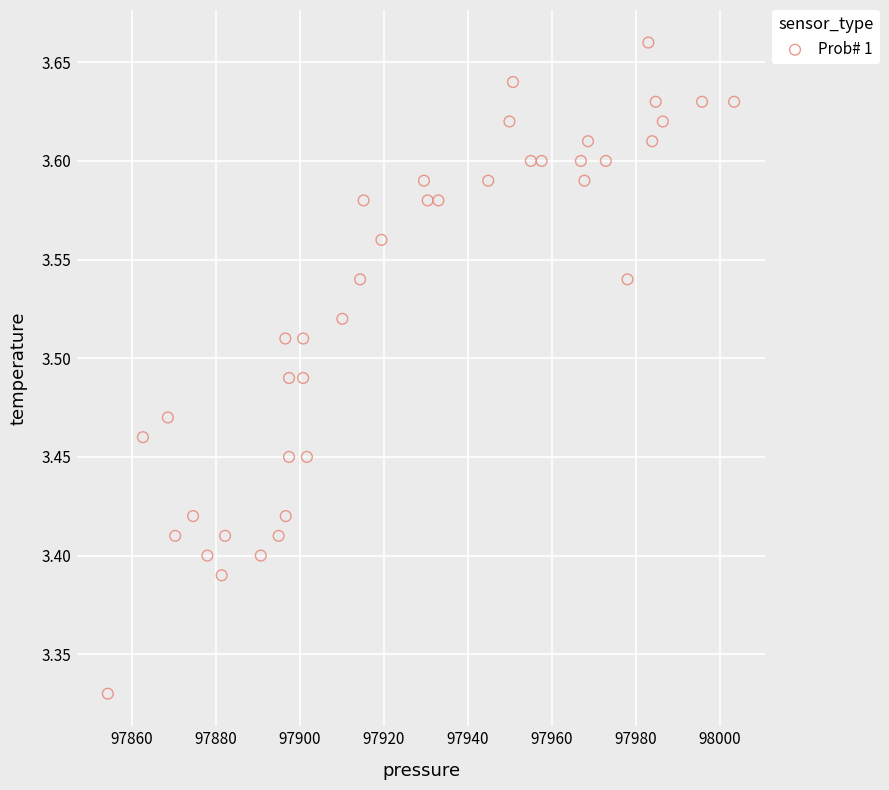

What is the range of Y values (max minus min)?

0.3